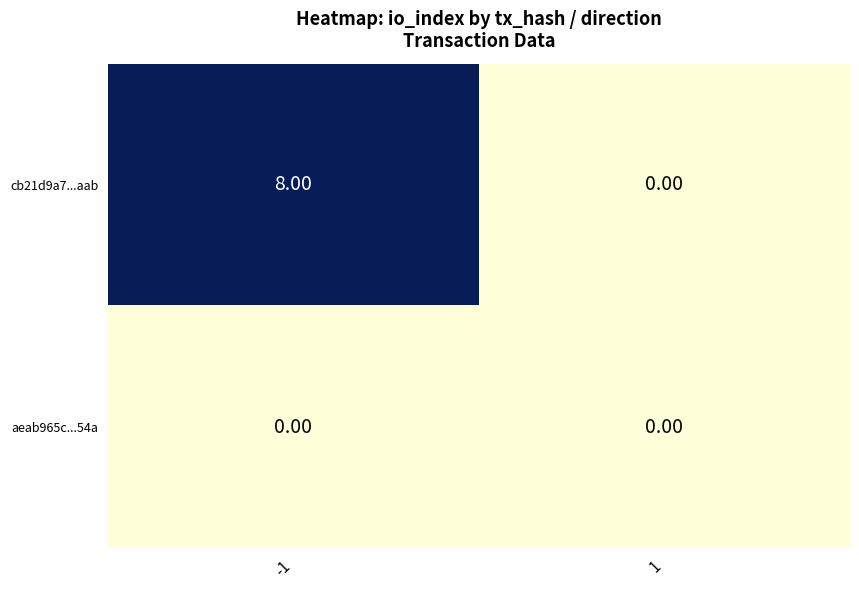

Which series changed the most between -1 and 1?

cb21d9a7...aab